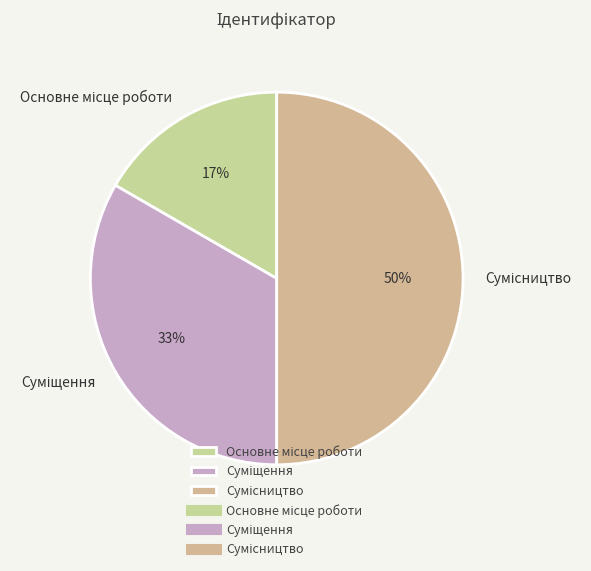

To the nearest percent, what is the average slice percentage?

33%